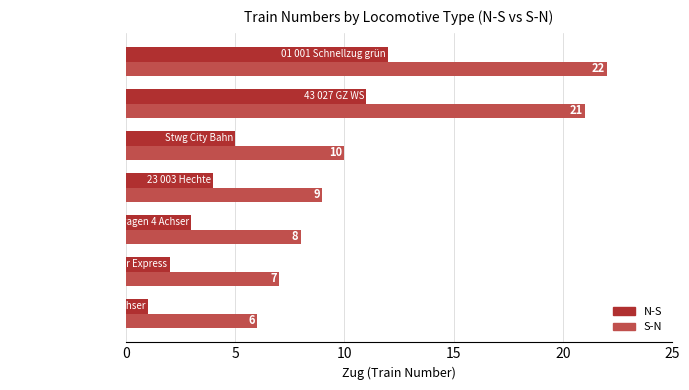

How many values in the S-N series are below 9?

3